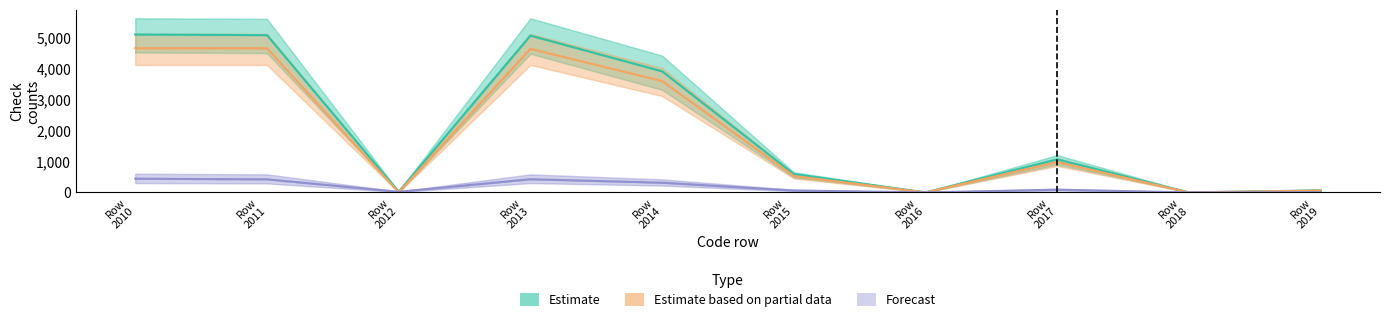

What is the difference between the Forecast values at Row
2016 and Row
2011?

420